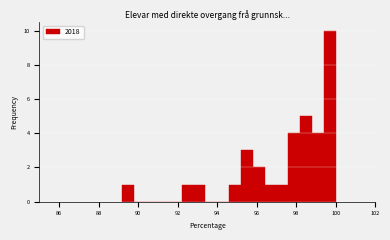

Read against the x-axis, roughly where is the centre of the tallest bar?

99.8